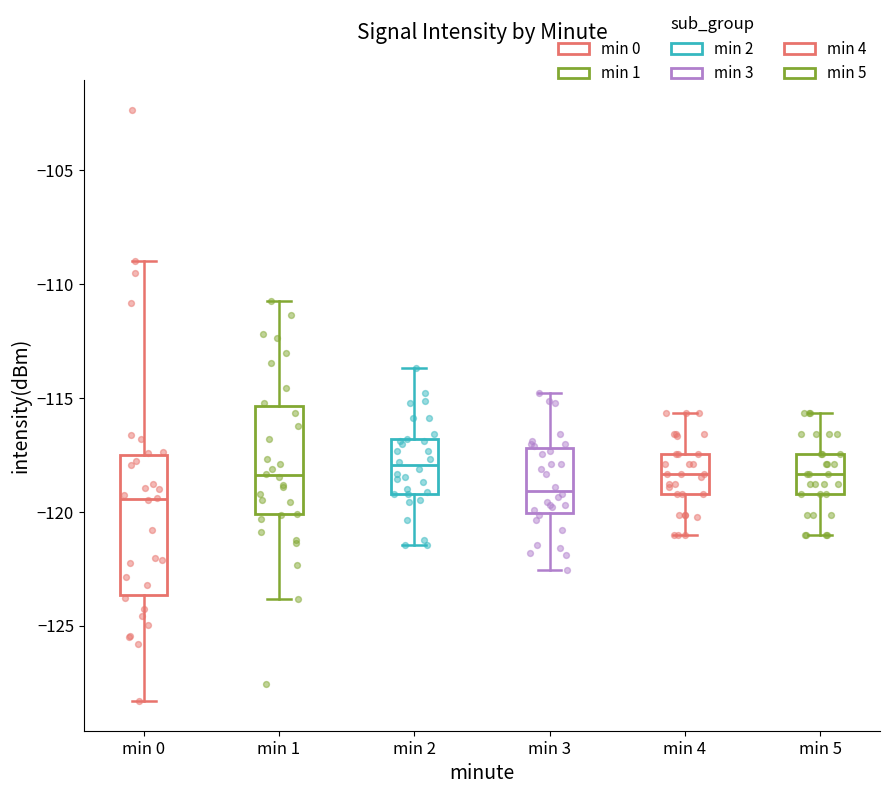

Where does the lower whisker of the box for min 0 end on the y-axis? The values are not printed on the chart, so give them approximately, as read against the axis.

-128.5